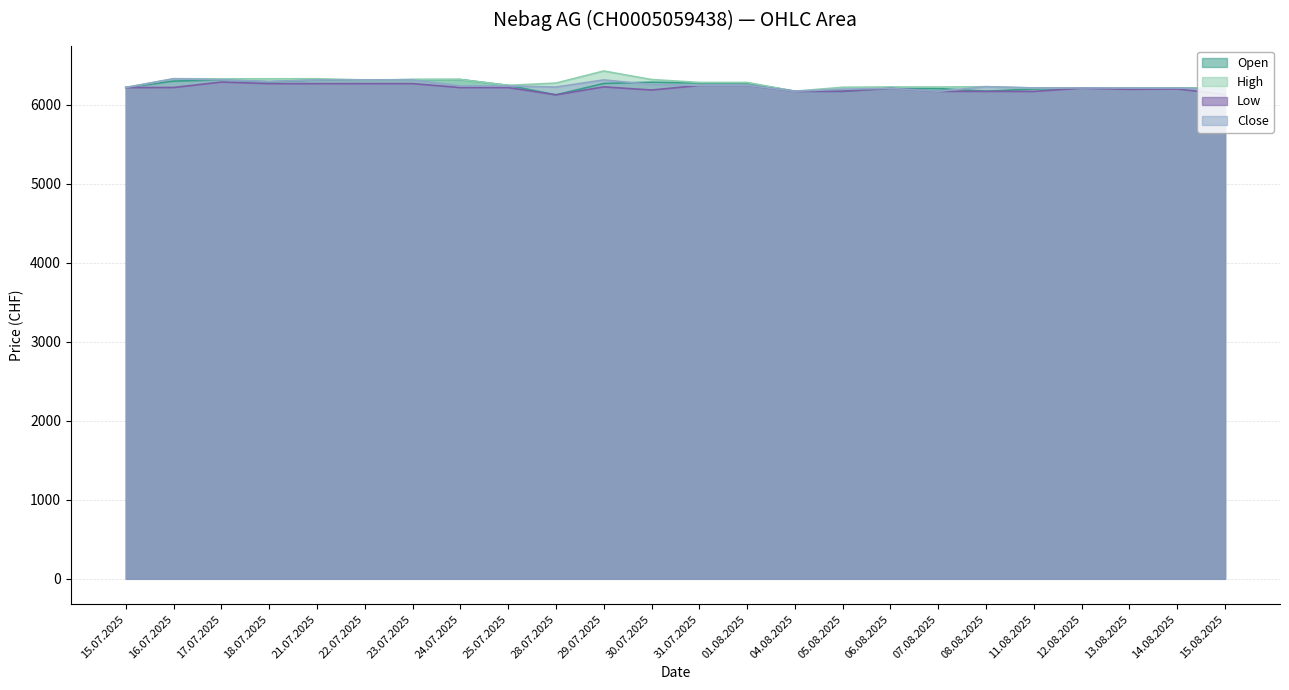

Reading left to right, extract all data points from this chart.

Open: 15.07.2025=6220	16.07.2025=6302	17.07.2025=6318	18.07.2025=6294	21.07.2025=6317	22.07.2025=6314	23.07.2025=6321	24.07.2025=6322	25.07.2025=6248	28.07.2025=6128	29.07.2025=6272	30.07.2025=6288	31.07.2025=6278	01.08.2025=6278	04.08.2025=6174	05.08.2025=6173	06.08.2025=6212	07.08.2025=6208	08.08.2025=6173	11.08.2025=6202	12.08.2025=6213	13.08.2025=6213	14.08.2025=6215	15.08.2025=6217
High: 15.07.2025=6222	16.07.2025=6332	17.07.2025=6331	18.07.2025=6331	21.07.2025=6332	22.07.2025=6317	23.07.2025=6321	24.07.2025=6322	25.07.2025=6248	28.07.2025=6277	29.07.2025=6430	30.07.2025=6322	31.07.2025=6285	01.08.2025=6285	04.08.2025=6174	05.08.2025=6224	06.08.2025=6228	07.08.2025=6227	08.08.2025=6231	11.08.2025=6215	12.08.2025=6215	13.08.2025=6215	14.08.2025=6215	15.08.2025=6217
Low: 15.07.2025=6220	16.07.2025=6221	17.07.2025=6290	18.07.2025=6270	21.07.2025=6270	22.07.2025=6270	23.07.2025=6270	24.07.2025=6220	25.07.2025=6220	28.07.2025=6128	29.07.2025=6229	30.07.2025=6189	31.07.2025=6247	01.08.2025=6247	04.08.2025=6173	05.08.2025=6173	06.08.2025=6210	07.08.2025=6172	08.08.2025=6172	11.08.2025=6171	12.08.2025=6213	13.08.2025=6198	14.08.2025=6203	15.08.2025=6132
Close: 15.07.2025=6220	16.07.2025=6332	17.07.2025=6318	18.07.2025=6297	21.07.2025=6317	22.07.2025=6317	23.07.2025=6317	24.07.2025=6241	25.07.2025=6241	28.07.2025=6227	29.07.2025=6317	30.07.2025=6259	31.07.2025=6248	01.08.2025=6248	04.08.2025=6174	05.08.2025=6200	06.08.2025=6210	07.08.2025=6173	08.08.2025=6231	11.08.2025=6215	12.08.2025=6215	13.08.2025=6215	14.08.2025=6214	15.08.2025=6198